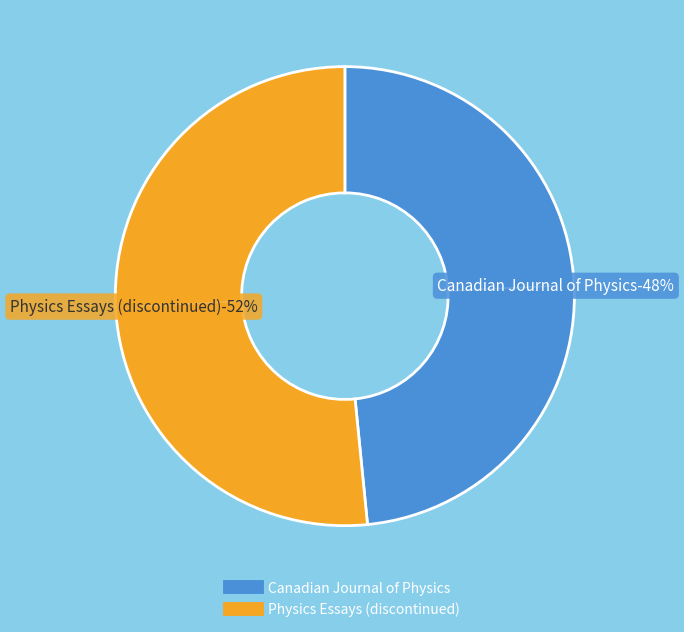

How many segments does this pie chart have?

2